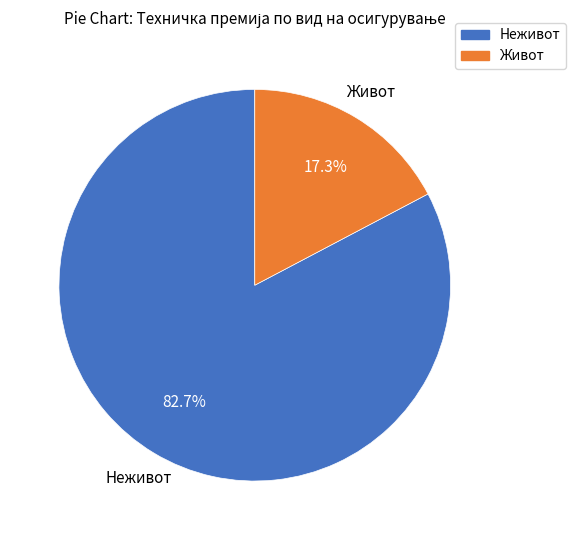

Approximately how many times larger is the value at Живот compared to Неживот?

0.2